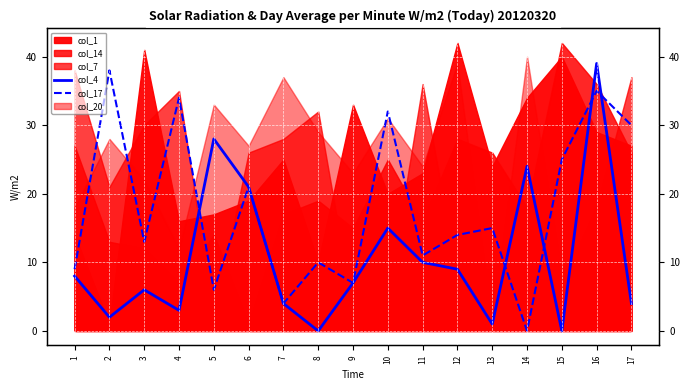

Where is the first local minimum for col_4?

2